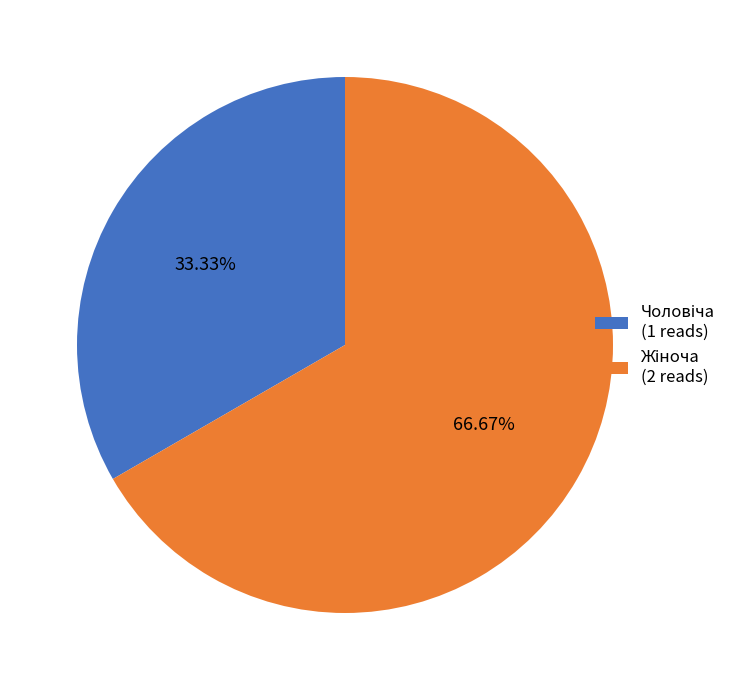

How many segments does this pie chart have?

2